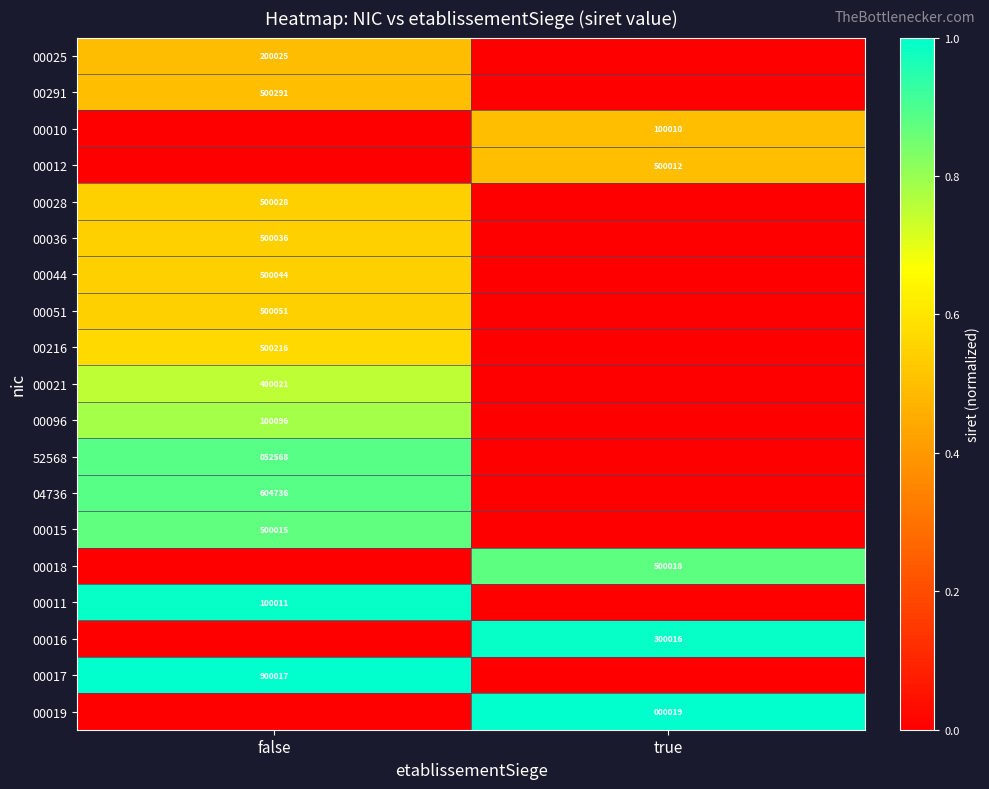

At which category is the sum across all series the highest?

false